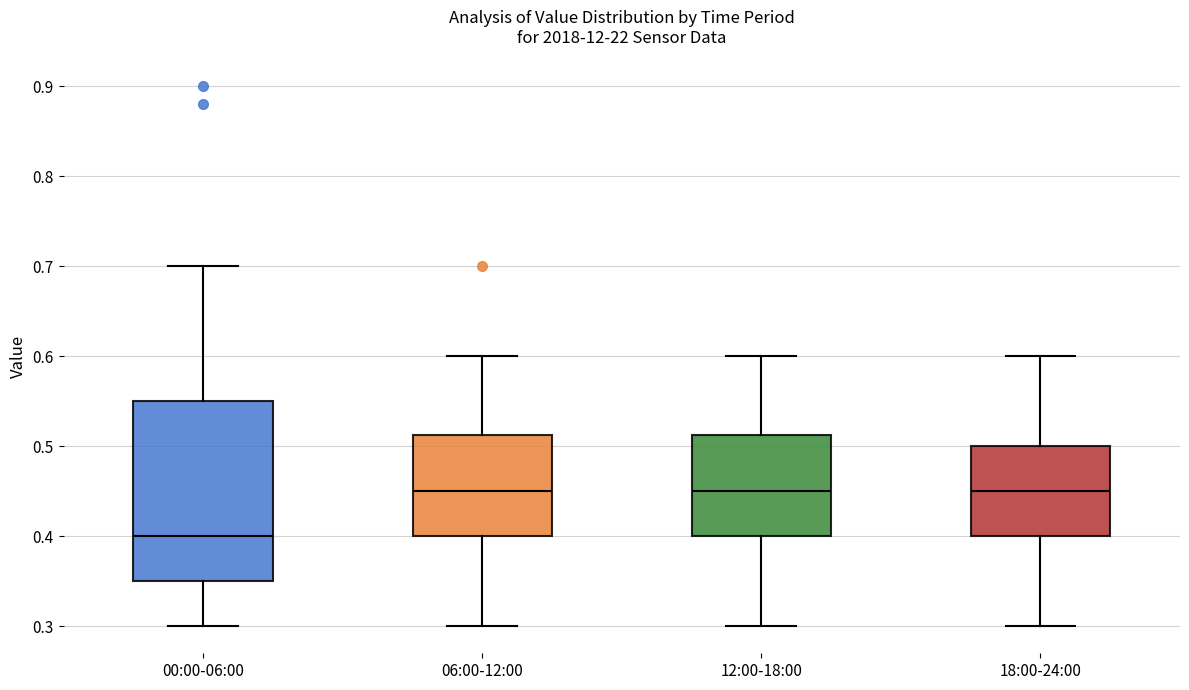

Which box's median line is the lowest?

00:00-06:00